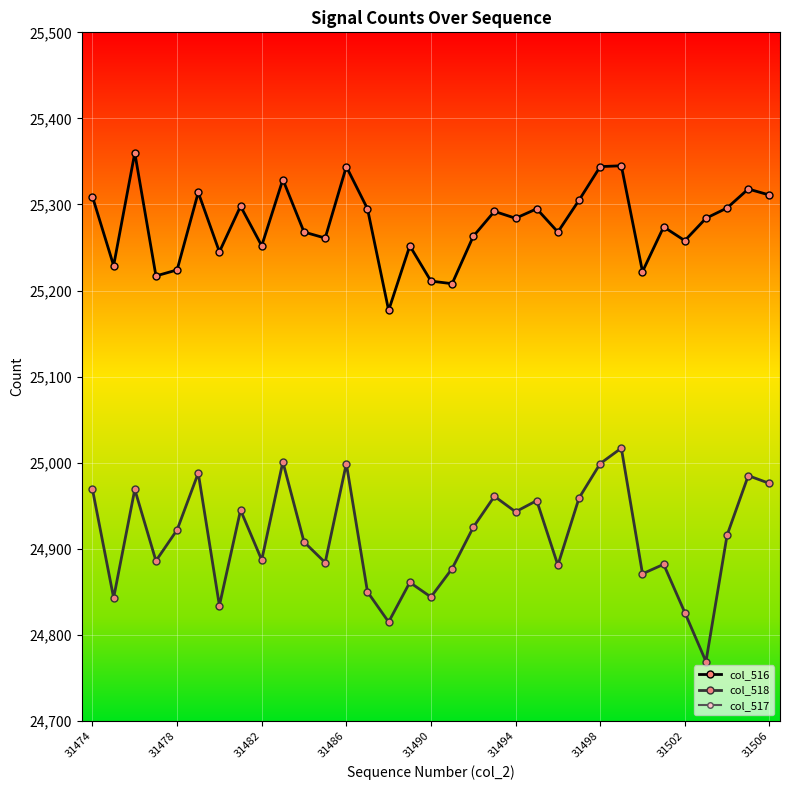

True or false: col_518 and col_516 cross at least once.

False